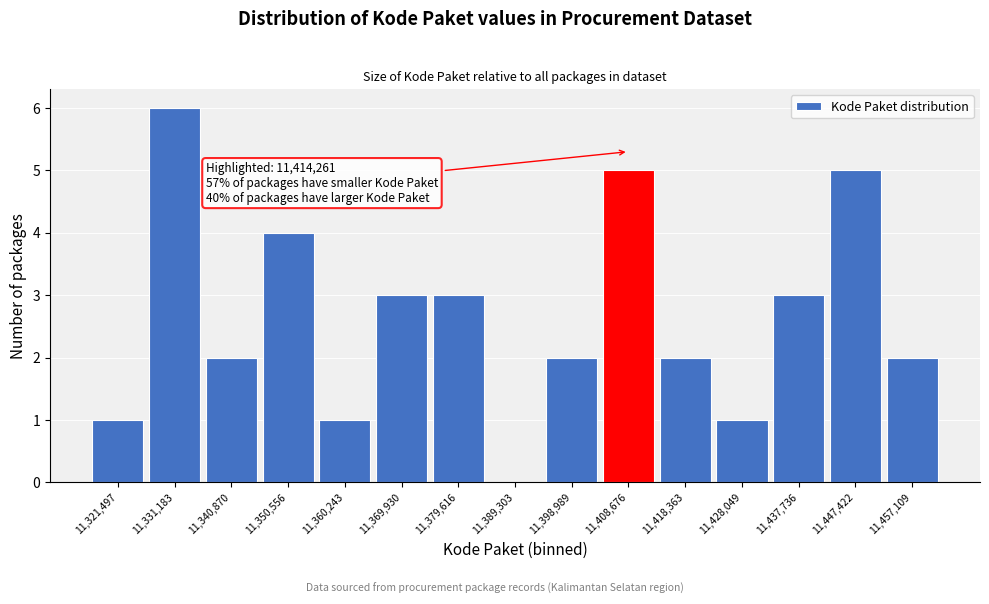

Reading left to right, list all the values displayed in this chart.

11,321,497=1	11,331,183=6	11,340,870=2	11,350,556=4	11,360,243=1	11,369,930=3	11,379,616=3	11,389,303=0	11,398,989=2	11,408,676=5	11,418,363=2	11,428,049=1	11,437,736=3	11,447,422=5	11,457,109=2